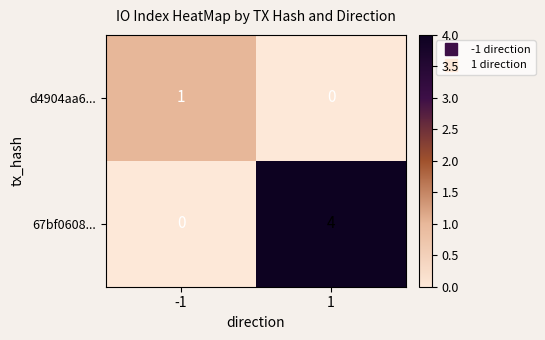

Which series has the largest total across all categories?

67bf0608...